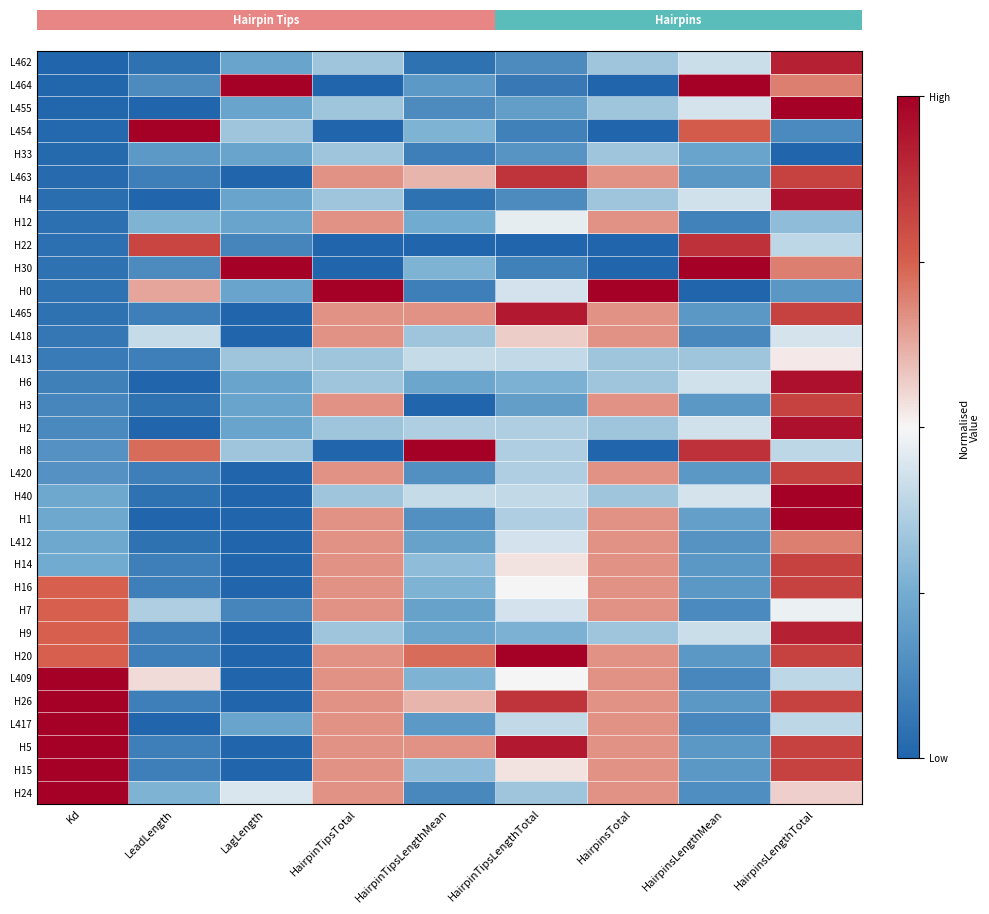

Reading left to right, extract all data points from this chart.

L462: Kd=0.0	LeadLength=0.0	LagLength=0.2	HairpinTipsTotal=0.3	HairpinTipsLengthMean=0.0	HairpinTipsLengthTotal=0.1	HairpinsTotal=0.3	HairpinsLengthMean=0.4	HairpinsLengthTotal=0.9
L464: Kd=0.0	LeadLength=0.1	LagLength=1.0	HairpinTipsTotal=0.0	HairpinTipsLengthMean=0.2	HairpinTipsLengthTotal=0.1	HairpinsTotal=0.0	HairpinsLengthMean=1.0	HairpinsLengthTotal=0.7
L455: Kd=0.0	LeadLength=0.0	LagLength=0.2	HairpinTipsTotal=0.3	HairpinTipsLengthMean=0.1	HairpinTipsLengthTotal=0.2	HairpinsTotal=0.3	HairpinsLengthMean=0.4	HairpinsLengthTotal=1.0
L454: Kd=0.0	LeadLength=1.0	LagLength=0.3	HairpinTipsTotal=0.0	HairpinTipsLengthMean=0.3	HairpinTipsLengthTotal=0.1	HairpinsTotal=0.0	HairpinsLengthMean=0.8	HairpinsLengthTotal=0.1
H33: Kd=0.0	LeadLength=0.2	LagLength=0.2	HairpinTipsTotal=0.3	HairpinTipsLengthMean=0.1	HairpinTipsLengthTotal=0.2	HairpinsTotal=0.3	HairpinsLengthMean=0.2	HairpinsLengthTotal=0.0
L463: Kd=0.0	LeadLength=0.1	LagLength=0.0	HairpinTipsTotal=0.7	HairpinTipsLengthMean=0.6	HairpinTipsLengthTotal=0.9	HairpinsTotal=0.7	HairpinsLengthMean=0.2	HairpinsLengthTotal=0.8
H4: Kd=0.0	LeadLength=0.0	LagLength=0.2	HairpinTipsTotal=0.3	HairpinTipsLengthMean=0.0	HairpinTipsLengthTotal=0.1	HairpinsTotal=0.3	HairpinsLengthMean=0.4	HairpinsLengthTotal=1.0
H12: Kd=0.0	LeadLength=0.3	LagLength=0.2	HairpinTipsTotal=0.7	HairpinTipsLengthMean=0.2	HairpinTipsLengthTotal=0.5	HairpinsTotal=0.7	HairpinsLengthMean=0.1	HairpinsLengthTotal=0.3
H22: Kd=0.0	LeadLength=0.8	LagLength=0.1	HairpinTipsTotal=0.0	HairpinTipsLengthMean=0.0	HairpinTipsLengthTotal=0.0	HairpinsTotal=0.0	HairpinsLengthMean=0.9	HairpinsLengthTotal=0.4
H30: Kd=0.0	LeadLength=0.1	LagLength=1.0	HairpinTipsTotal=0.0	HairpinTipsLengthMean=0.3	HairpinTipsLengthTotal=0.1	HairpinsTotal=0.0	HairpinsLengthMean=1.0	HairpinsLengthTotal=0.7
H0: Kd=0.0	LeadLength=0.6	LagLength=0.2	HairpinTipsTotal=1.0	HairpinTipsLengthMean=0.1	HairpinTipsLengthTotal=0.4	HairpinsTotal=1.0	HairpinsLengthMean=0.0	HairpinsLengthTotal=0.2
L465: Kd=0.0	LeadLength=0.1	LagLength=0.0	HairpinTipsTotal=0.7	HairpinTipsLengthMean=0.7	HairpinTipsLengthTotal=0.9	HairpinsTotal=0.7	HairpinsLengthMean=0.2	HairpinsLengthTotal=0.8
L418: Kd=0.1	LeadLength=0.4	LagLength=0.0	HairpinTipsTotal=0.7	HairpinTipsLengthMean=0.3	HairpinTipsLengthTotal=0.6	HairpinsTotal=0.7	HairpinsLengthMean=0.1	HairpinsLengthTotal=0.4
L413: Kd=0.1	LeadLength=0.1	LagLength=0.3	HairpinTipsTotal=0.3	HairpinTipsLengthMean=0.4	HairpinTipsLengthTotal=0.4	HairpinsTotal=0.3	HairpinsLengthMean=0.3	HairpinsLengthTotal=0.5
H6: Kd=0.1	LeadLength=0.0	LagLength=0.2	HairpinTipsTotal=0.3	HairpinTipsLengthMean=0.2	HairpinTipsLengthTotal=0.3	HairpinsTotal=0.3	HairpinsLengthMean=0.4	HairpinsLengthTotal=1.0
H3: Kd=0.1	LeadLength=0.0	LagLength=0.2	HairpinTipsTotal=0.7	HairpinTipsLengthMean=0.0	HairpinTipsLengthTotal=0.2	HairpinsTotal=0.7	HairpinsLengthMean=0.2	HairpinsLengthTotal=0.8
H2: Kd=0.1	LeadLength=0.0	LagLength=0.2	HairpinTipsTotal=0.3	HairpinTipsLengthMean=0.4	HairpinTipsLengthTotal=0.4	HairpinsTotal=0.3	HairpinsLengthMean=0.4	HairpinsLengthTotal=1.0
H8: Kd=0.2	LeadLength=0.7	LagLength=0.3	HairpinTipsTotal=0.0	HairpinTipsLengthMean=1.0	HairpinTipsLengthTotal=0.4	HairpinsTotal=0.0	HairpinsLengthMean=0.9	HairpinsLengthTotal=0.4
L420: Kd=0.2	LeadLength=0.1	LagLength=0.0	HairpinTipsTotal=0.7	HairpinTipsLengthMean=0.2	HairpinTipsLengthTotal=0.4	HairpinsTotal=0.7	HairpinsLengthMean=0.2	HairpinsLengthTotal=0.8
H40: Kd=0.2	LeadLength=0.0	LagLength=0.0	HairpinTipsTotal=0.3	HairpinTipsLengthMean=0.4	HairpinTipsLengthTotal=0.4	HairpinsTotal=0.3	HairpinsLengthMean=0.4	HairpinsLengthTotal=1.0
H1: Kd=0.2	LeadLength=0.0	LagLength=0.0	HairpinTipsTotal=0.7	HairpinTipsLengthMean=0.2	HairpinTipsLengthTotal=0.4	HairpinsTotal=0.7	HairpinsLengthMean=0.2	HairpinsLengthTotal=1.0
L412: Kd=0.2	LeadLength=0.0	LagLength=0.0	HairpinTipsTotal=0.7	HairpinTipsLengthMean=0.2	HairpinTipsLengthTotal=0.4	HairpinsTotal=0.7	HairpinsLengthMean=0.2	HairpinsLengthTotal=0.7
H14: Kd=0.2	LeadLength=0.1	LagLength=0.0	HairpinTipsTotal=0.7	HairpinTipsLengthMean=0.3	HairpinTipsLengthTotal=0.5	HairpinsTotal=0.7	HairpinsLengthMean=0.2	HairpinsLengthTotal=0.8
H16: Kd=0.7	LeadLength=0.1	LagLength=0.0	HairpinTipsTotal=0.7	HairpinTipsLengthMean=0.3	HairpinTipsLengthTotal=0.5	HairpinsTotal=0.7	HairpinsLengthMean=0.2	HairpinsLengthTotal=0.8
H7: Kd=0.7	LeadLength=0.4	LagLength=0.1	HairpinTipsTotal=0.7	HairpinTipsLengthMean=0.2	HairpinTipsLengthTotal=0.4	HairpinsTotal=0.7	HairpinsLengthMean=0.1	HairpinsLengthTotal=0.5
H9: Kd=0.7	LeadLength=0.1	LagLength=0.0	HairpinTipsTotal=0.3	HairpinTipsLengthMean=0.2	HairpinTipsLengthTotal=0.3	HairpinsTotal=0.3	HairpinsLengthMean=0.4	HairpinsLengthTotal=0.9
H20: Kd=0.7	LeadLength=0.1	LagLength=0.0	HairpinTipsTotal=0.7	HairpinTipsLengthMean=0.7	HairpinTipsLengthTotal=1.0	HairpinsTotal=0.7	HairpinsLengthMean=0.2	HairpinsLengthTotal=0.8
L409: Kd=1.0	LeadLength=0.5	LagLength=0.0	HairpinTipsTotal=0.7	HairpinTipsLengthMean=0.3	HairpinTipsLengthTotal=0.5	HairpinsTotal=0.7	HairpinsLengthMean=0.1	HairpinsLengthTotal=0.4
H26: Kd=1.0	LeadLength=0.1	LagLength=0.0	HairpinTipsTotal=0.7	HairpinTipsLengthMean=0.6	HairpinTipsLengthTotal=0.9	HairpinsTotal=0.7	HairpinsLengthMean=0.2	HairpinsLengthTotal=0.8
L417: Kd=1.0	LeadLength=0.0	LagLength=0.2	HairpinTipsTotal=0.7	HairpinTipsLengthMean=0.2	HairpinTipsLengthTotal=0.4	HairpinsTotal=0.7	HairpinsLengthMean=0.1	HairpinsLengthTotal=0.4
H5: Kd=1.0	LeadLength=0.1	LagLength=0.0	HairpinTipsTotal=0.7	HairpinTipsLengthMean=0.7	HairpinTipsLengthTotal=0.9	HairpinsTotal=0.7	HairpinsLengthMean=0.2	HairpinsLengthTotal=0.8
H15: Kd=1.0	LeadLength=0.1	LagLength=0.0	HairpinTipsTotal=0.7	HairpinTipsLengthMean=0.3	HairpinTipsLengthTotal=0.5	HairpinsTotal=0.7	HairpinsLengthMean=0.2	HairpinsLengthTotal=0.8
H24: Kd=1.0	LeadLength=0.3	LagLength=0.4	HairpinTipsTotal=0.7	HairpinTipsLengthMean=0.1	HairpinTipsLengthTotal=0.3	HairpinsTotal=0.7	HairpinsLengthMean=0.1	HairpinsLengthTotal=0.6